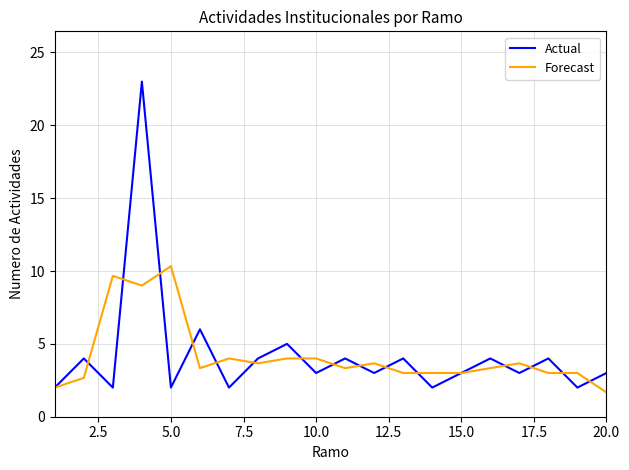

Count the number of categories in the chart.

20